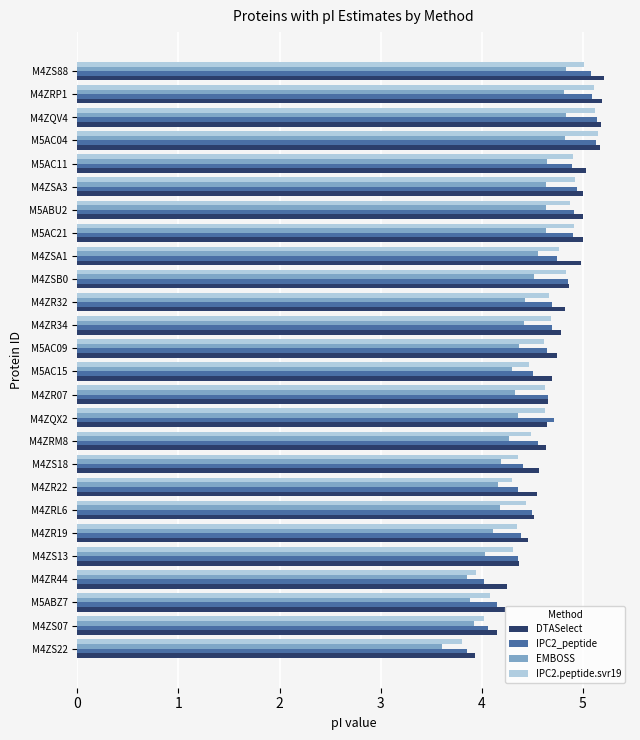

What is the difference between the EMBOSS values at M4ZR22 and M5ABZ7?

0.3